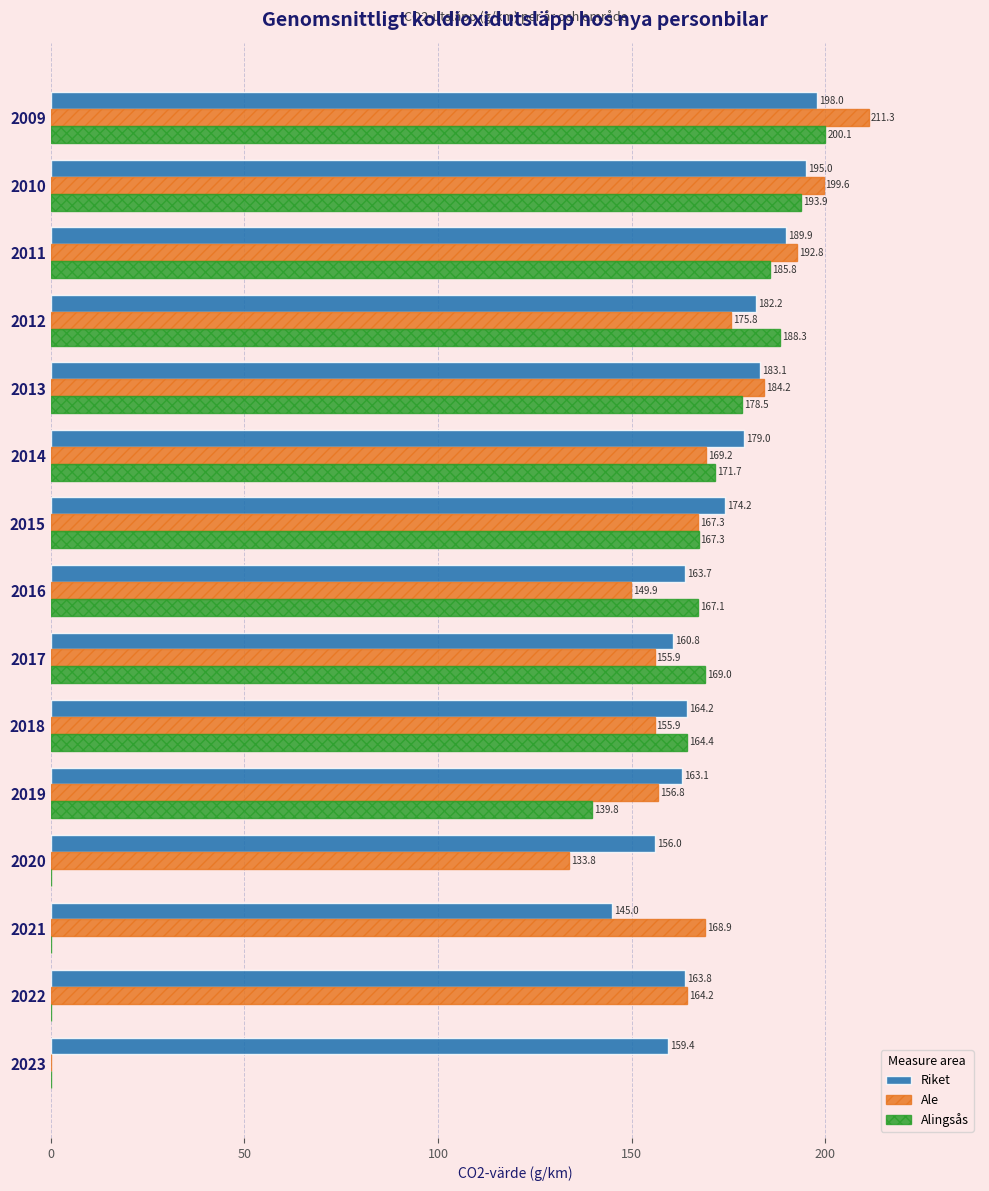

What is the average value of the Alingsås series?

128.4